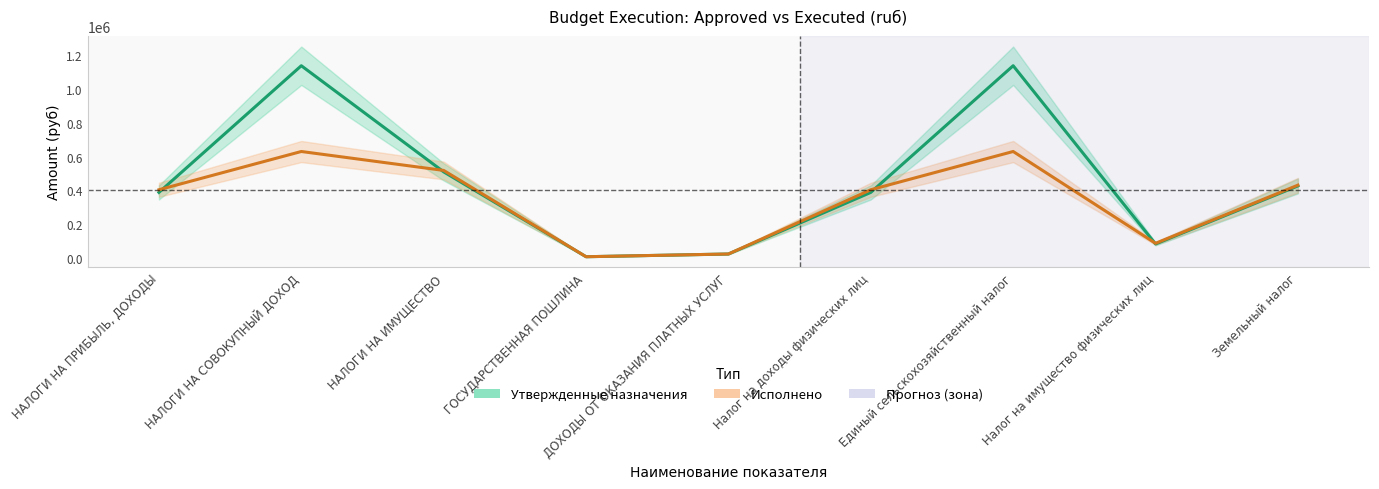

At how many categories does at least one series exceed 409382?

4